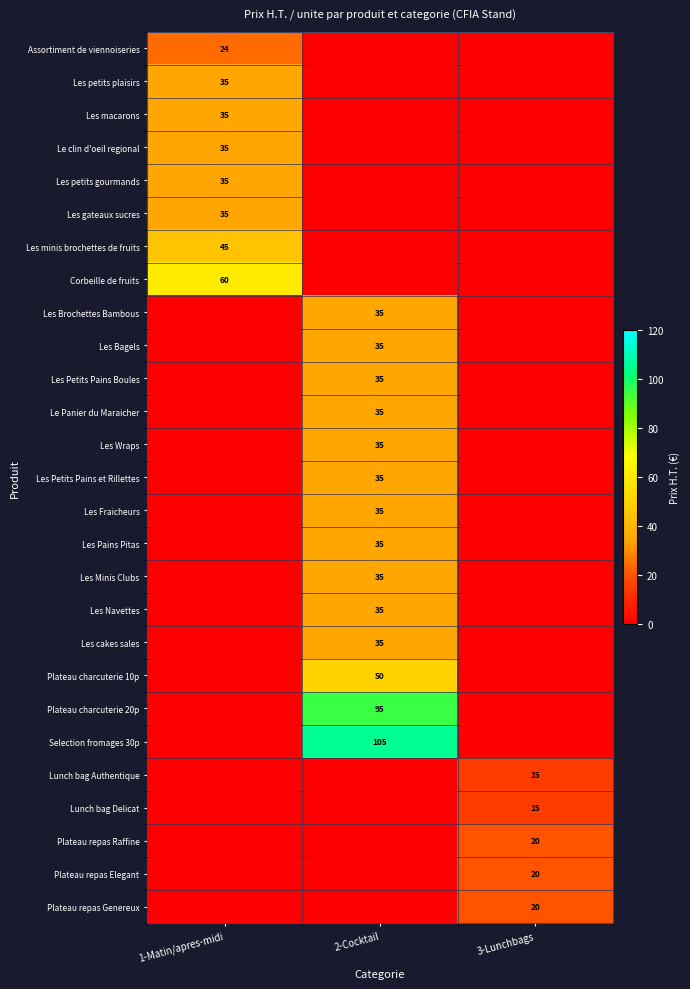

True or false: Les Bagels has a value of 35 at 2-Cocktail.

True